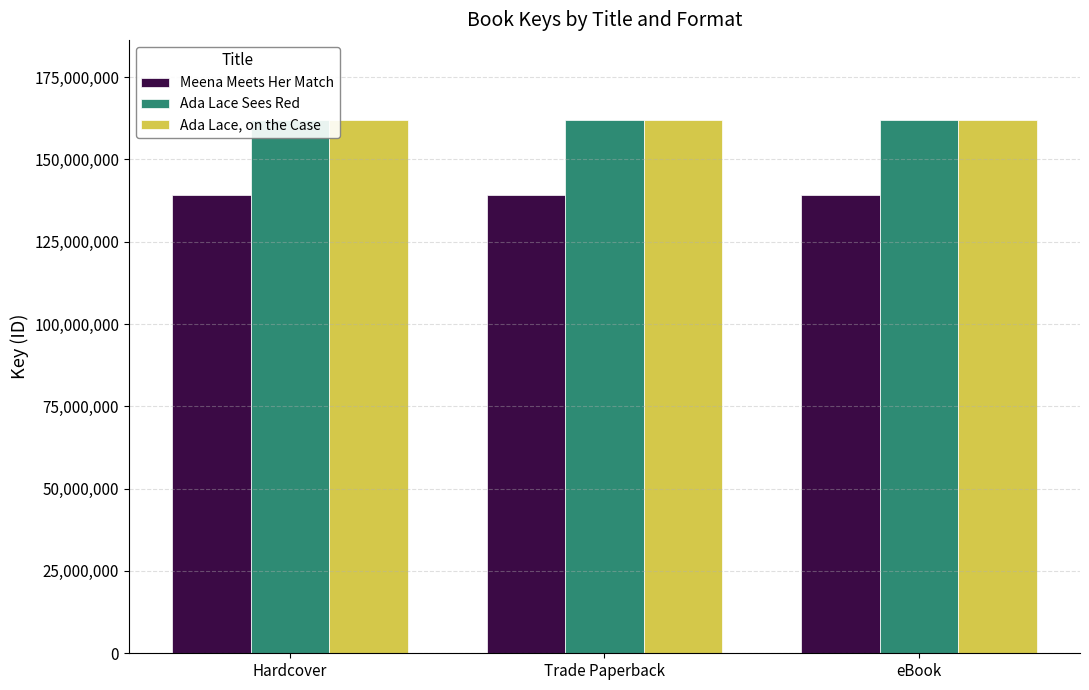

What is the maximum value shown in the chart?

161998377